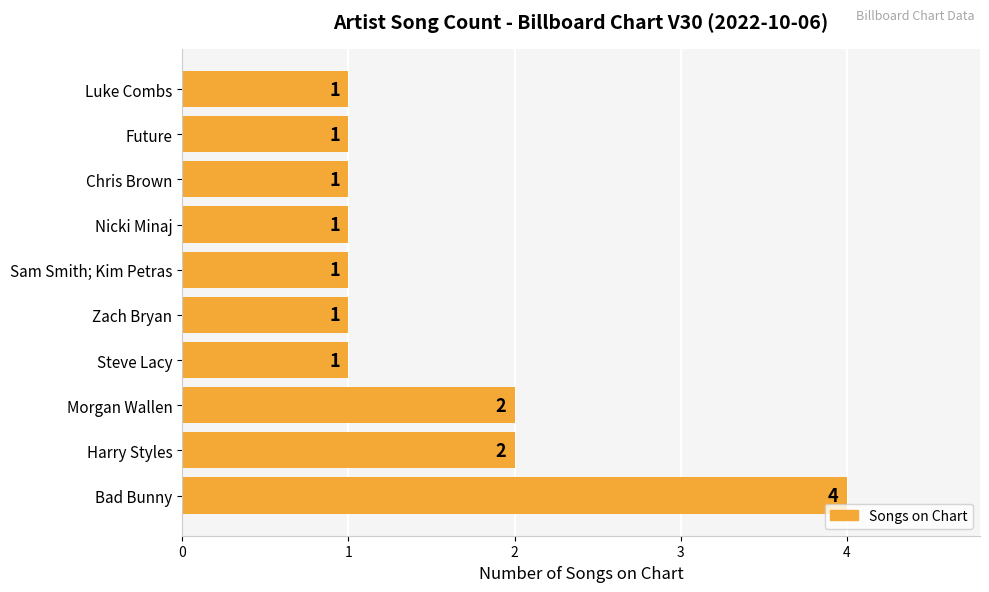

Is it true that the value at Chris Brown is 1?

True